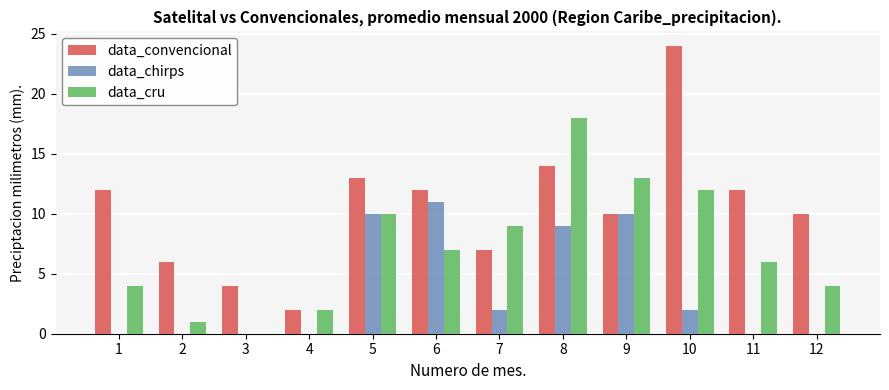

Where does the data_chirps series first go above 2?

5